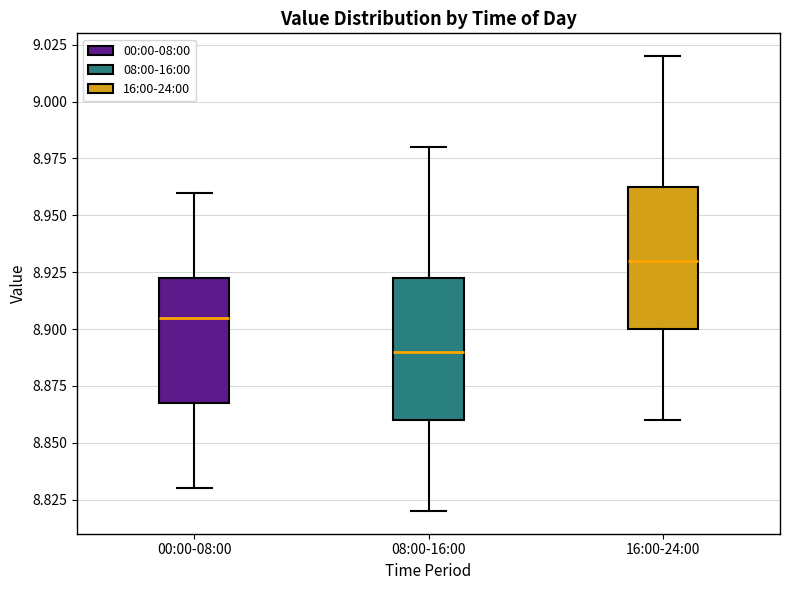

Reading left to right, read every box against the y-axis: the position of its median line, the range the box covers, and the ends of its whiskers. The values are not printed on the chart, so give them approximately, as read against the axis.

00:00-08:00: median 8.905, box 8.870 to 8.925, whiskers 8.830 to 8.960
08:00-16:00: median 8.890, box 8.860 to 8.925, whiskers 8.820 to 8.980
16:00-24:00: median 8.930, box 8.900 to 8.965, whiskers 8.860 to 9.020